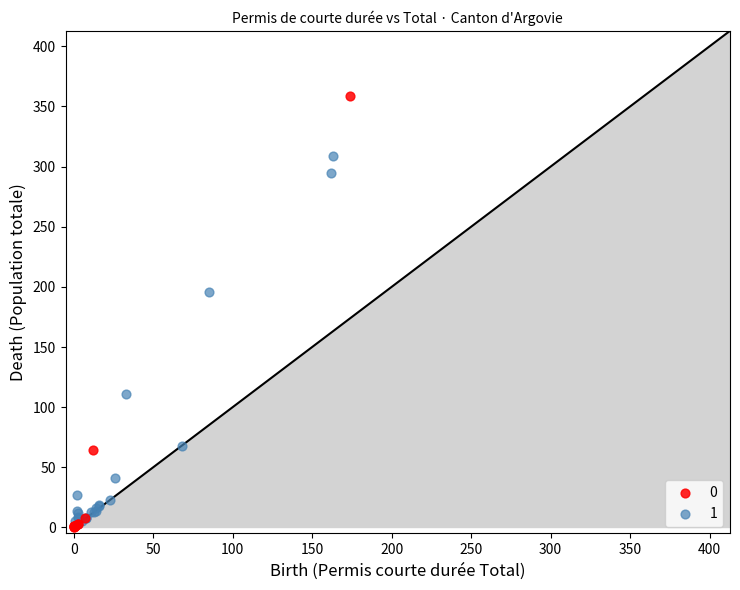

Which series has the largest Y range (max minus min)?

0